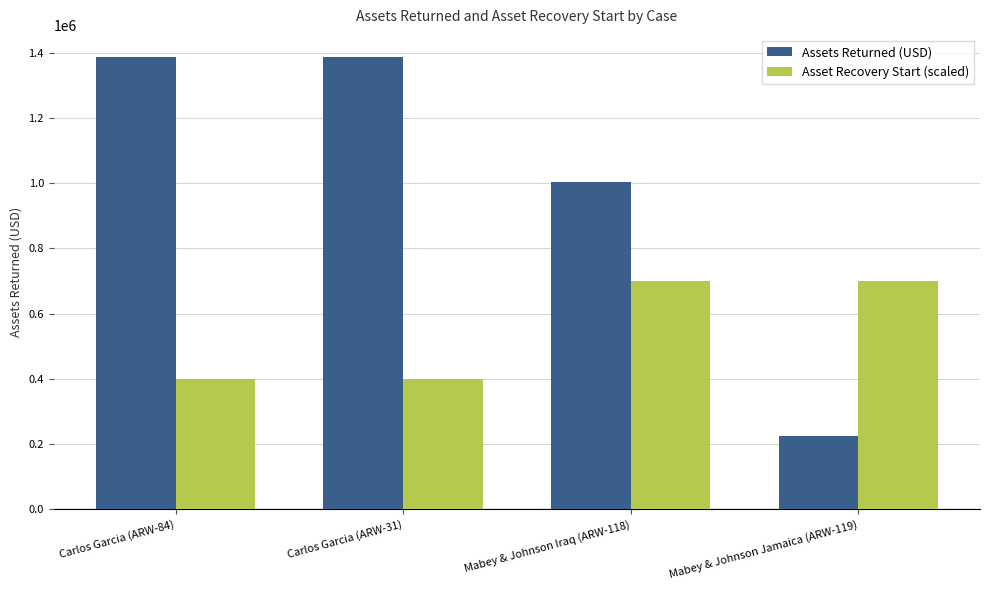

What is the maximum value for Assets Returned (USD)?

1384940.3